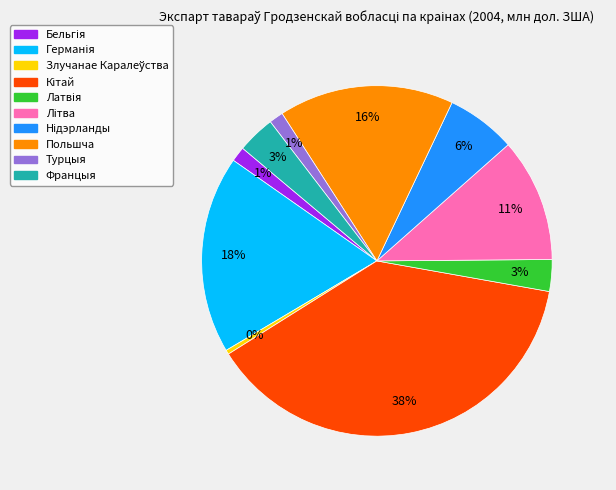

What percentage is the Польшча slice, to the nearest percent?

16%